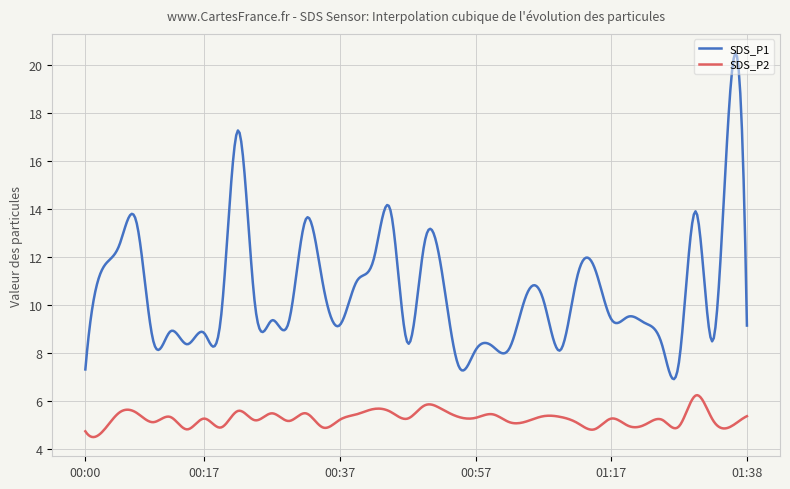

Count the number of categories in the chart.

400